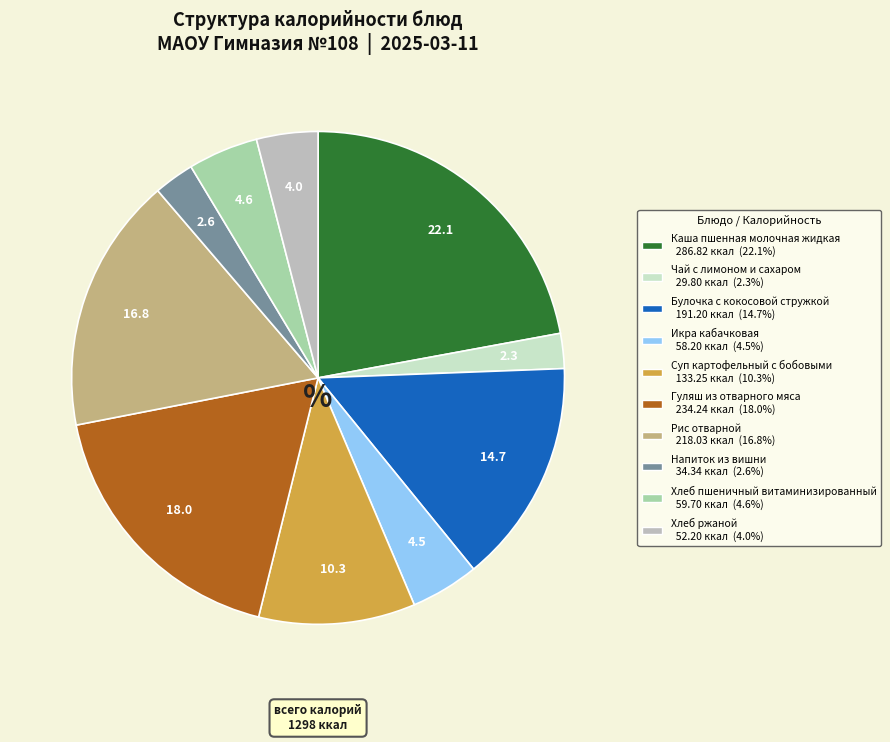

What is the ratio of the value at Икра кабачковая 58.20 ккал (4.5%) to the value at Рис отварной 218.03 ккал (16.8%)?

0.3